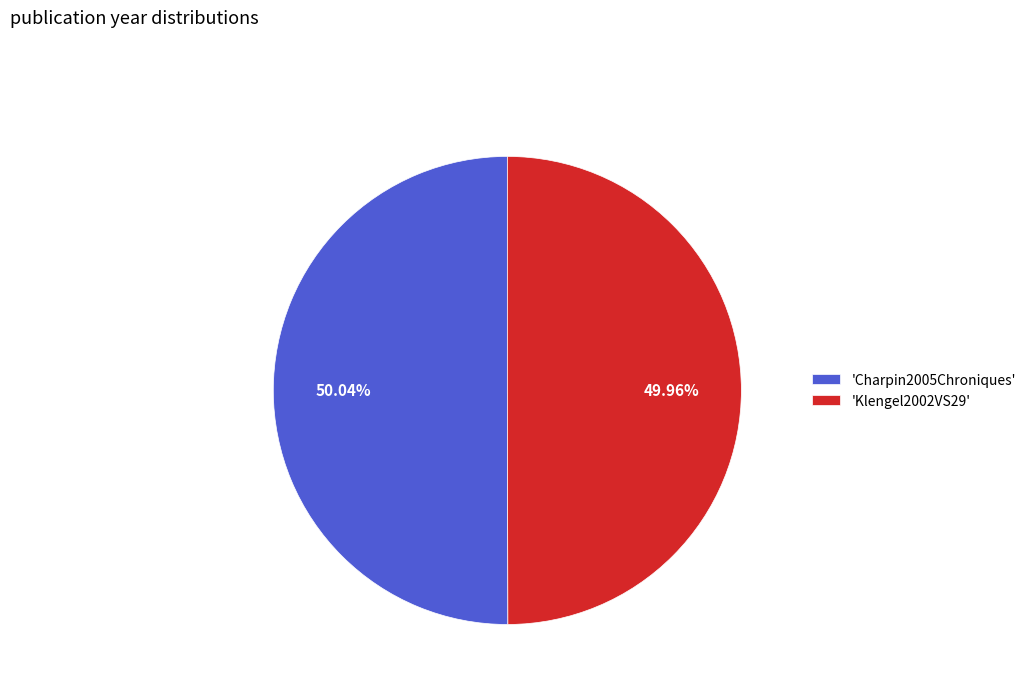

Approximately how many times larger is the value at 'Charpin2005Chroniques' compared to 'Klengel2002VS29'?

1.0